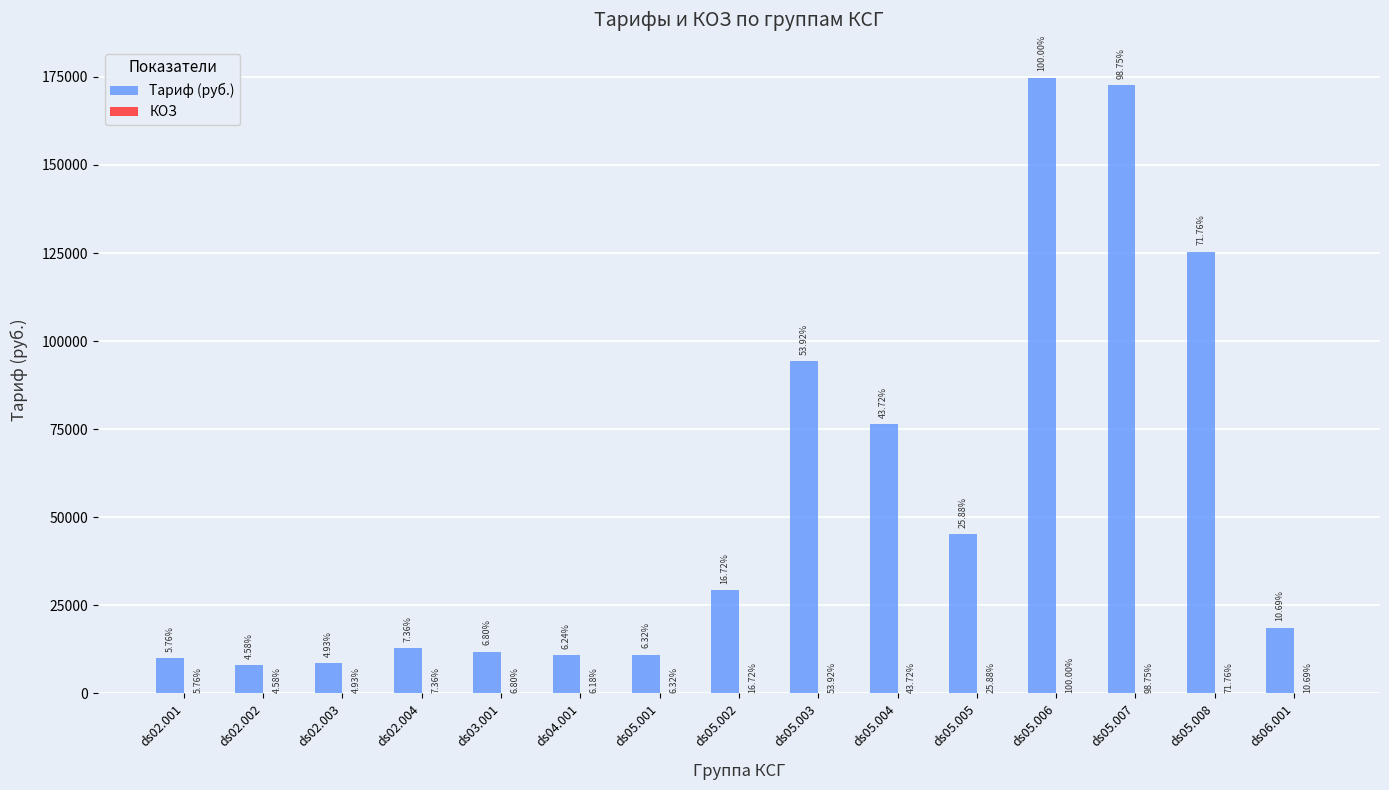

The value of Тариф (руб.) at ds04.001 is 2288.1. True or false?

False